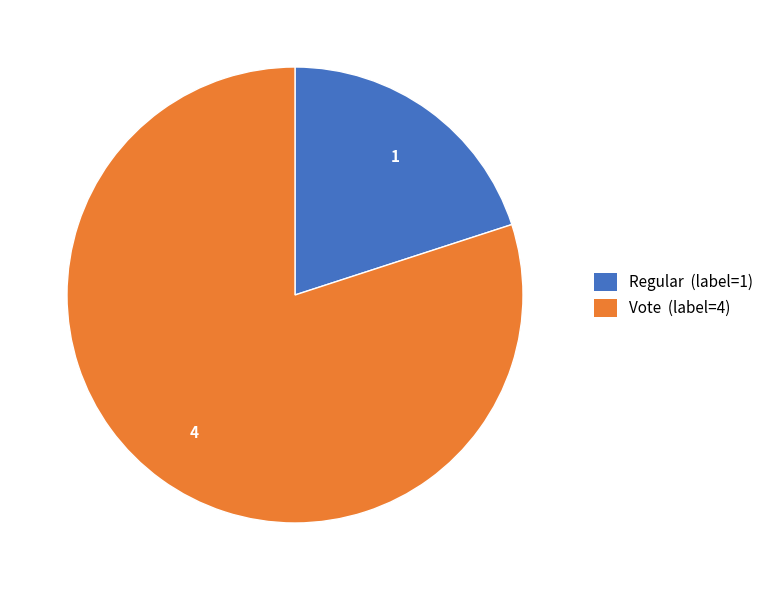

Which slice represents more than half of the pie?

Vote (label=4)